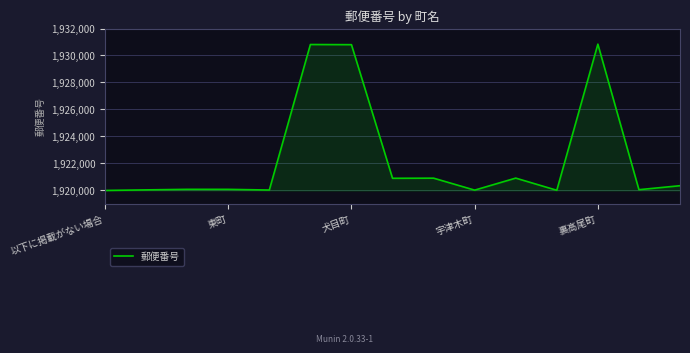

What is the greatest value displayed?

1930841